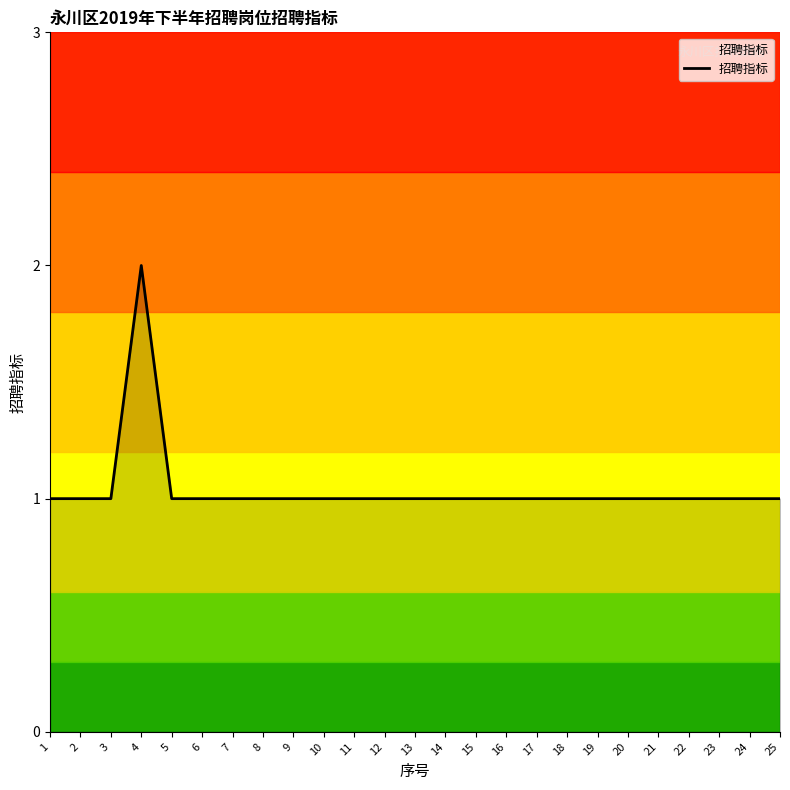

Which has a higher value, 19 or 4?

4